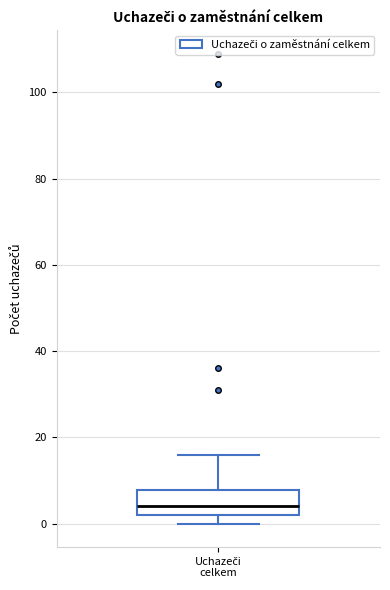

Transcribe this box plot: give where the median line is, the range the box spans, and where the two whiskers end, as read against the y-axis. The values are not printed on the chart, so give them approximately, as read against the axis.

median 4, box 2 to 8, whiskers 0 to 16